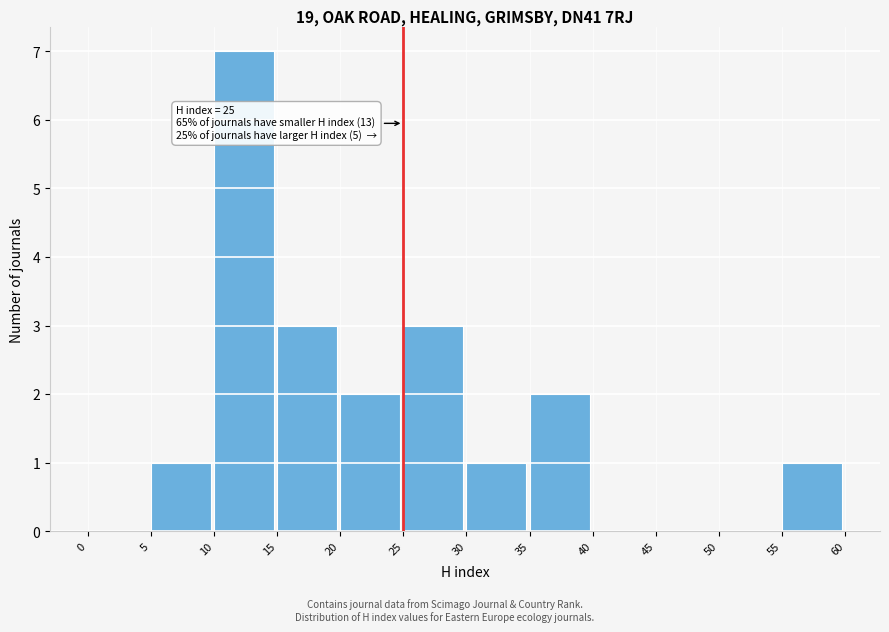

Over which range of the x-axis is the bar tallest?

10 to 15